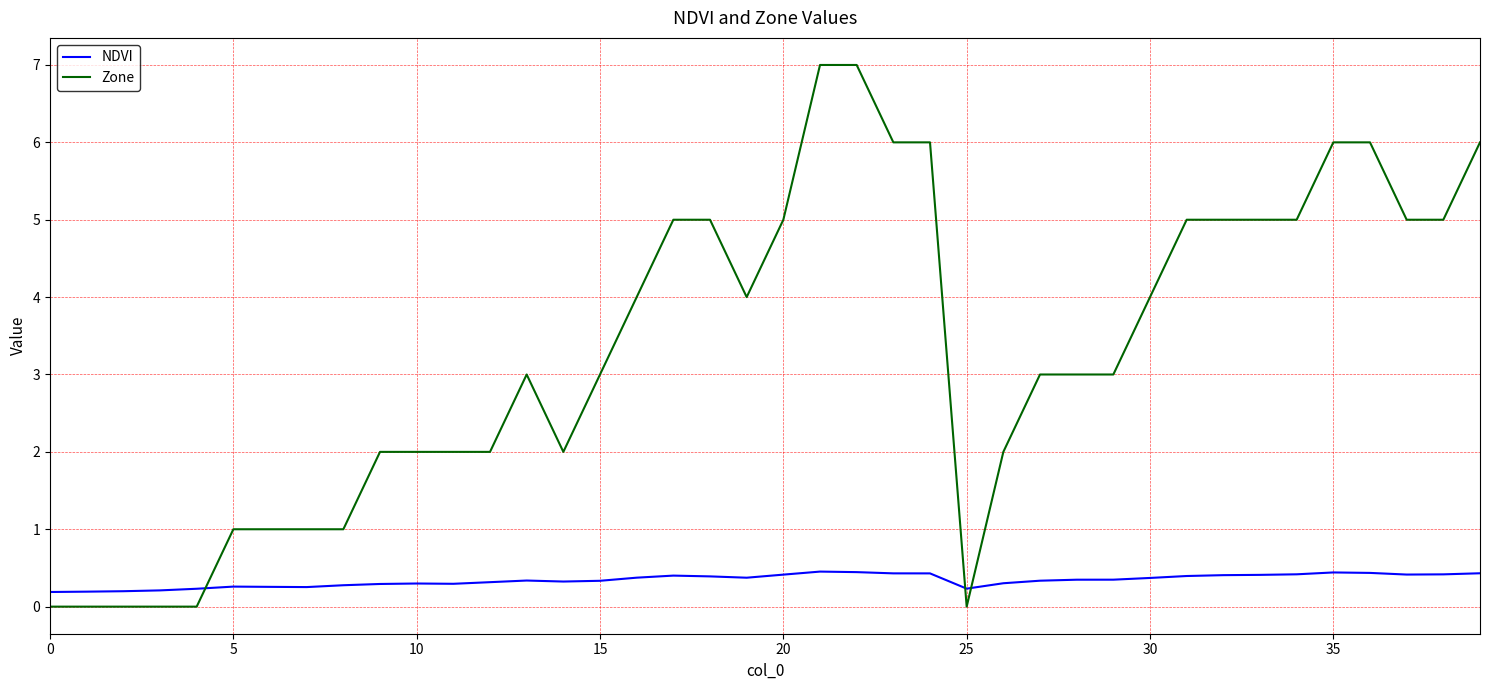

Rank the series by their average value, from lowest to highest.

NDVI, Zone